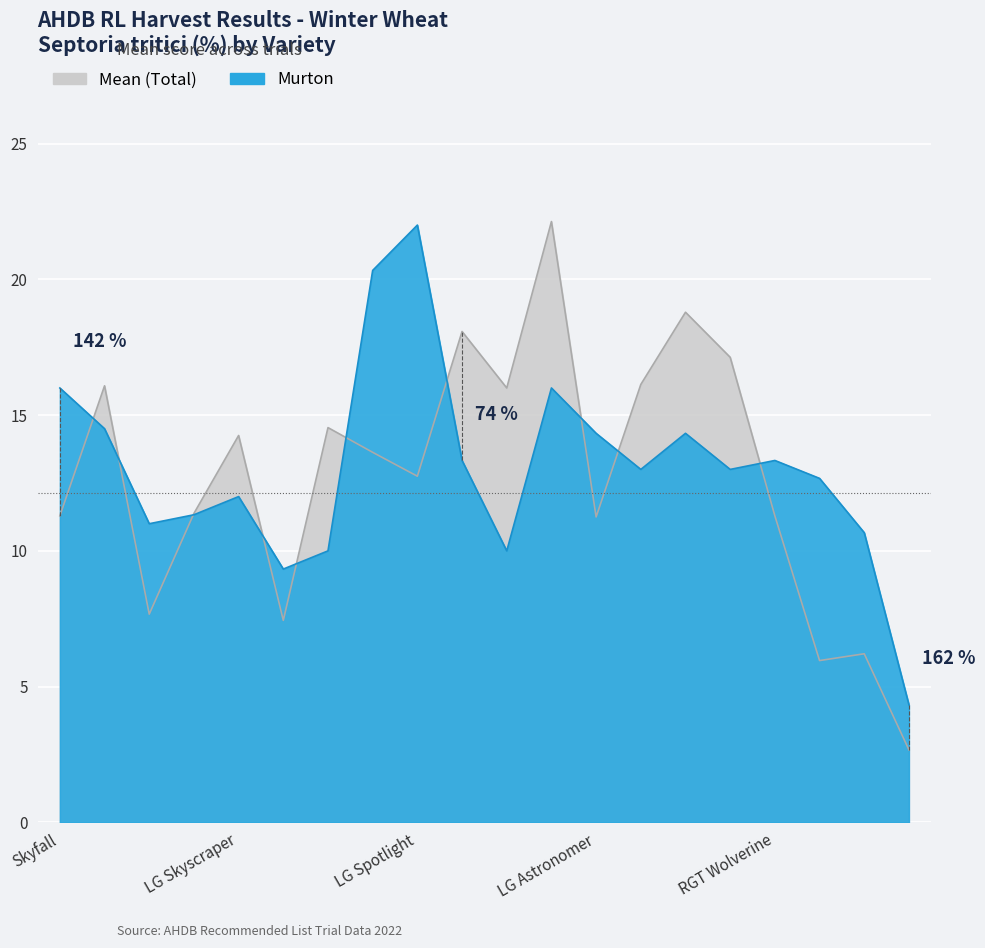

What is the label of the 9th point from the right?

Merit